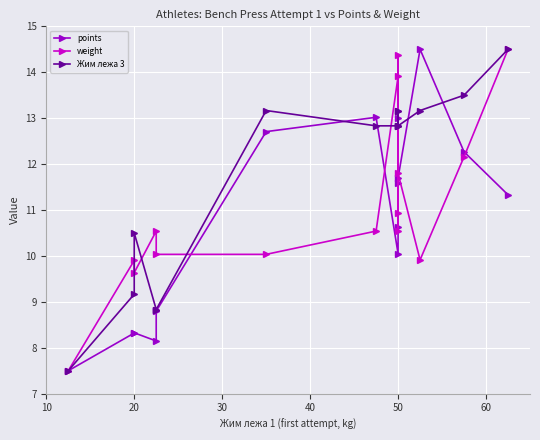

What is the average value of the weight series?

11.1